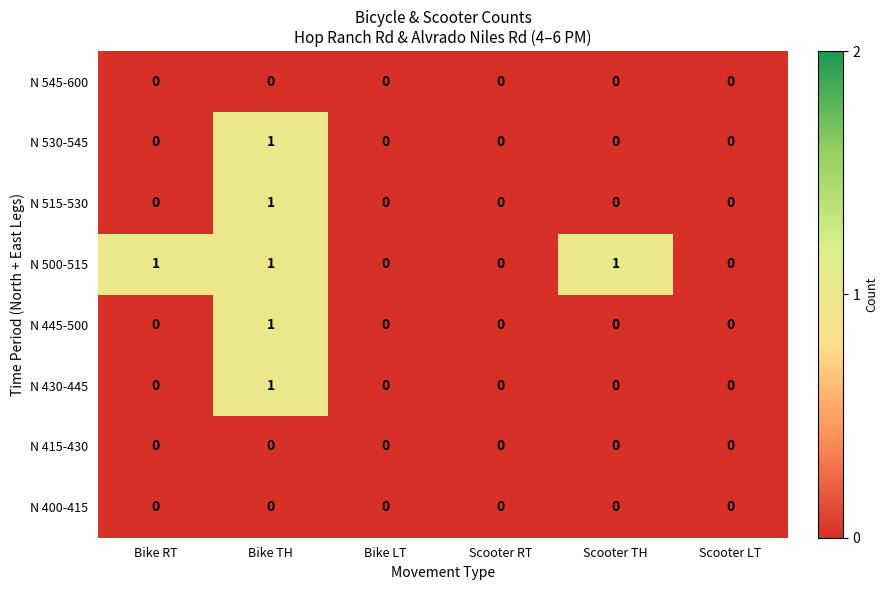

Which series changed the most between Scooter RT and Scooter TH?

N 500-515